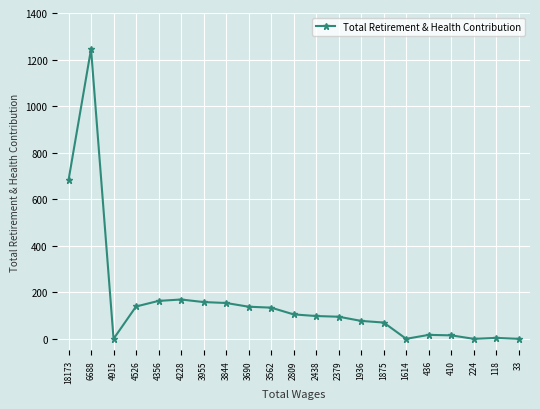

Where is the first local maximum?

6688